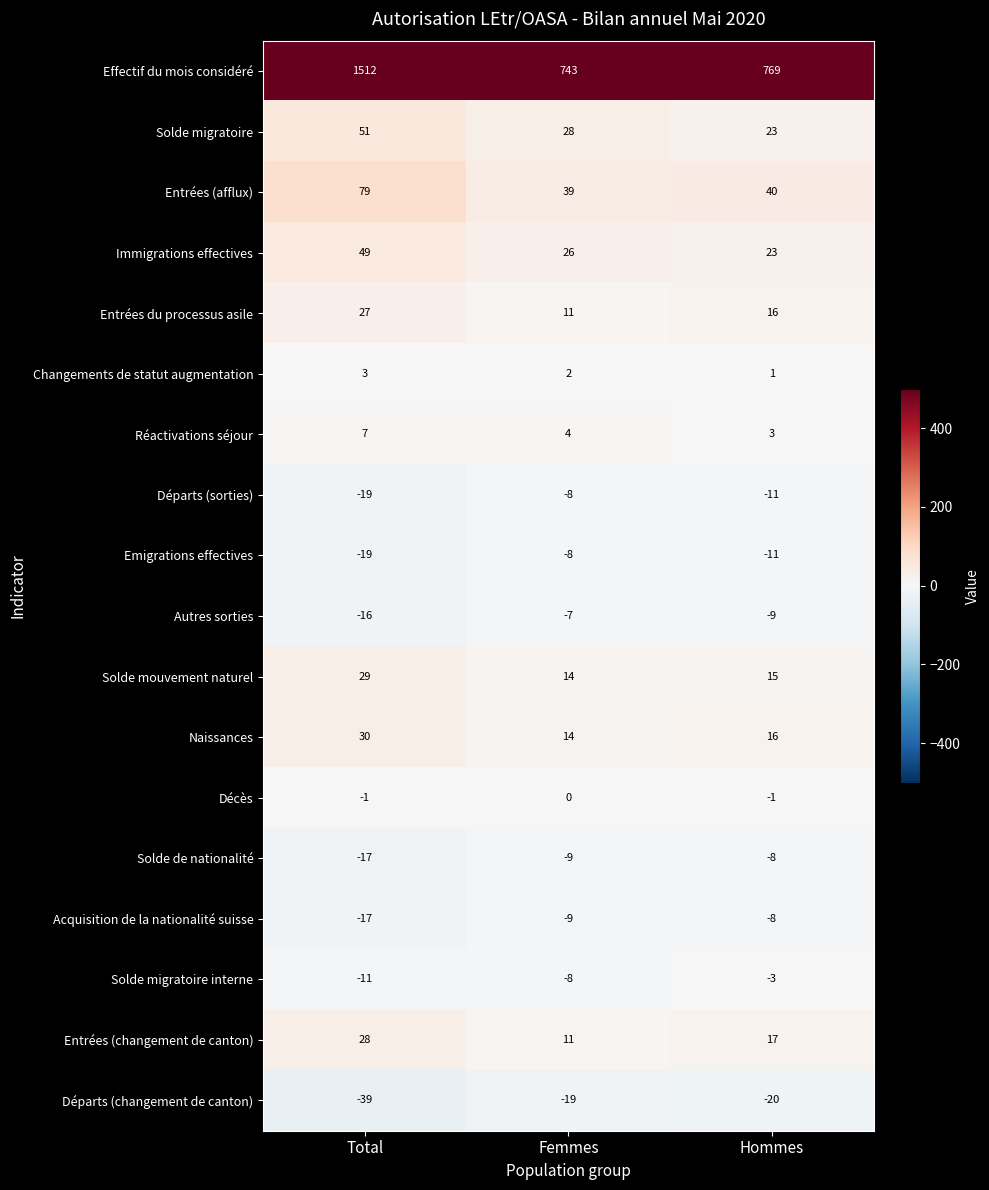

What is the difference between the highest and lowest values at Total?

1551